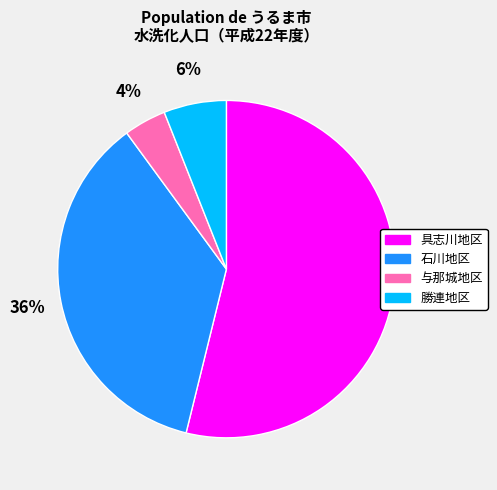

How many segments does this pie chart have?

4